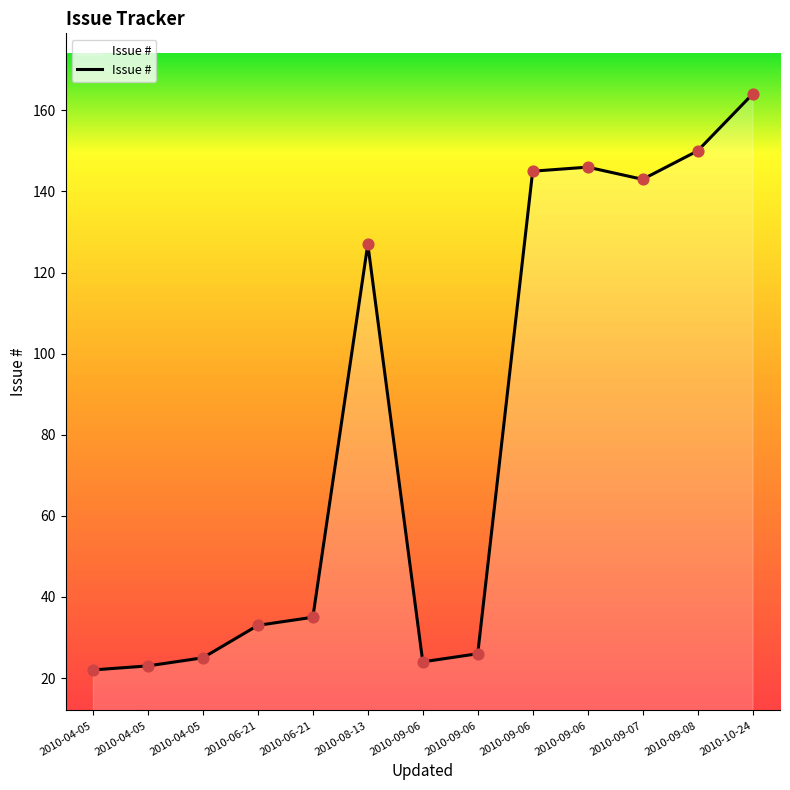

How many lines are shown in the chart?

1